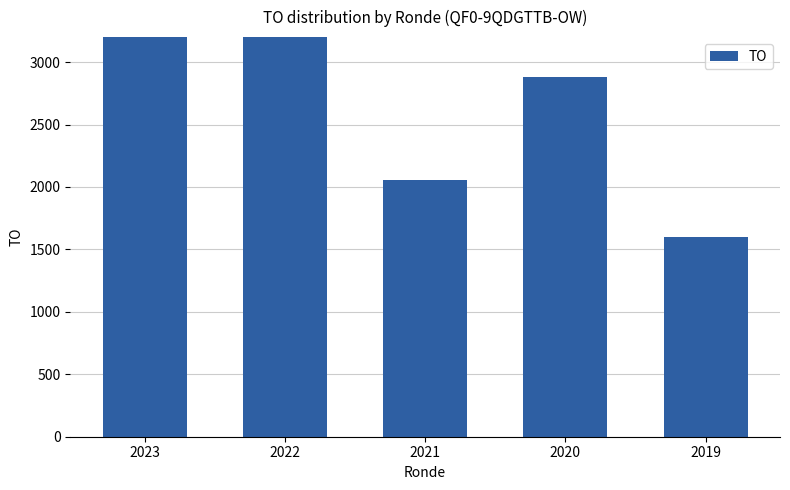

Does the chart contain stacked bars?

No